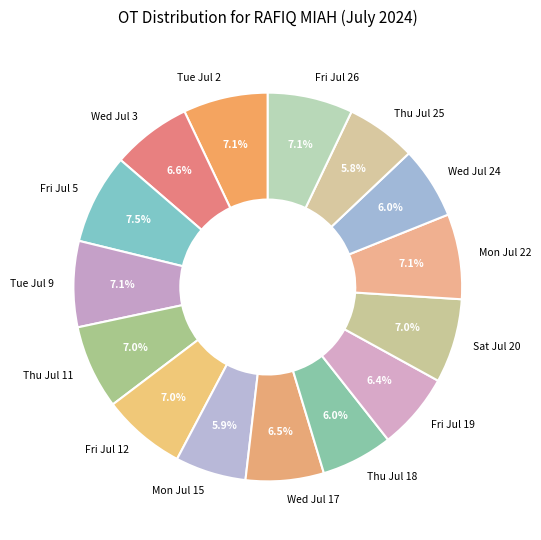

Combined, do Fri Jul 26 and Fri Jul 19 account for over 50%?

No